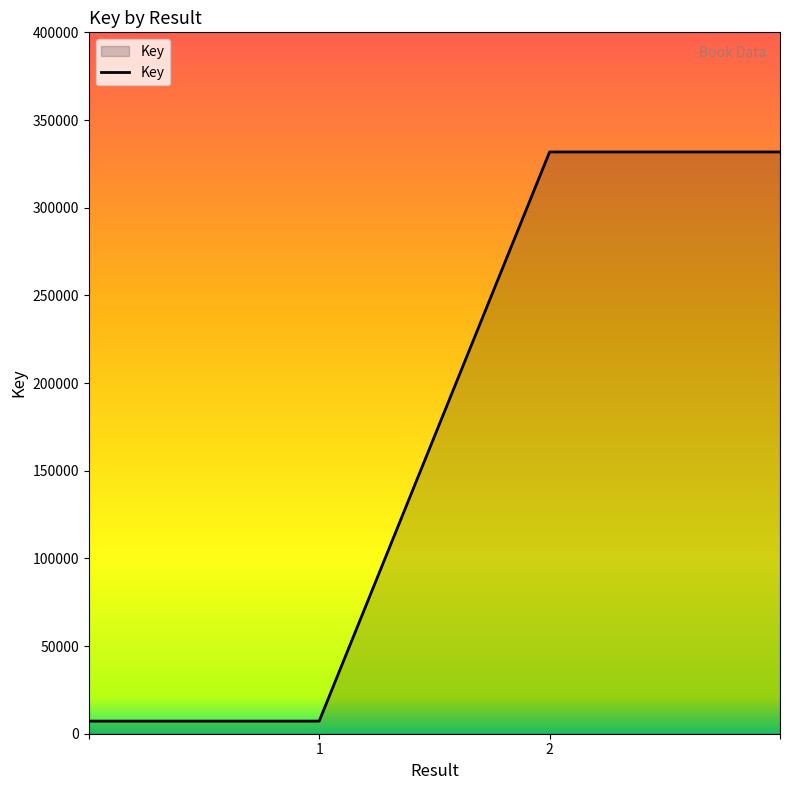

What is the greatest value displayed?

331778